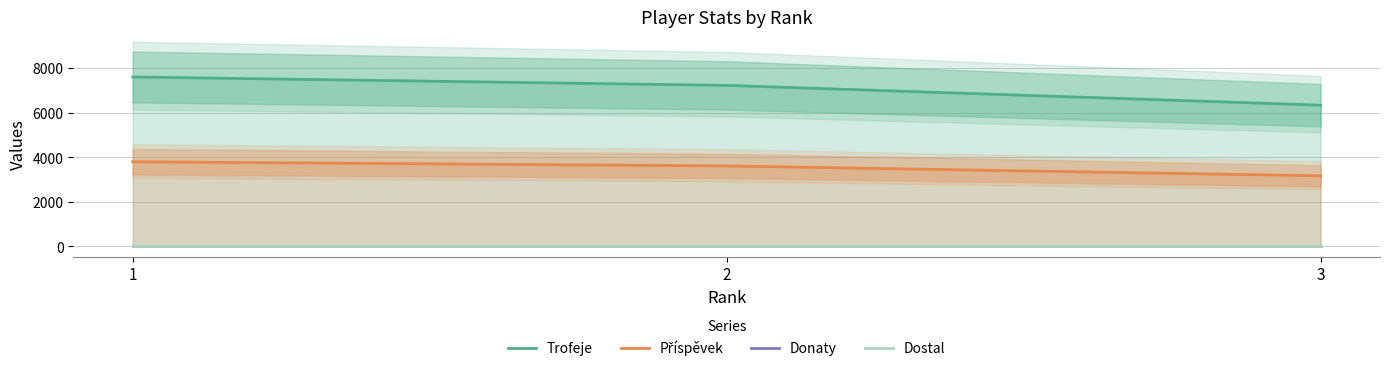

Which category has the lowest value across all series?

1